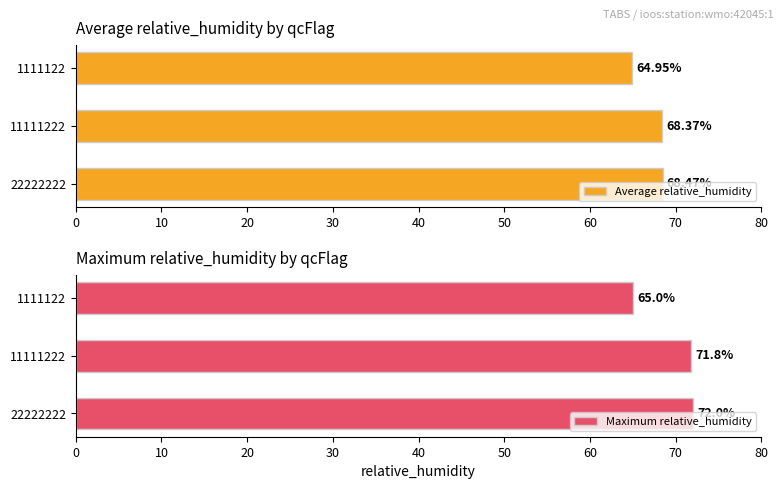

Which series has the largest total across all categories?

Maximum relative_humidity